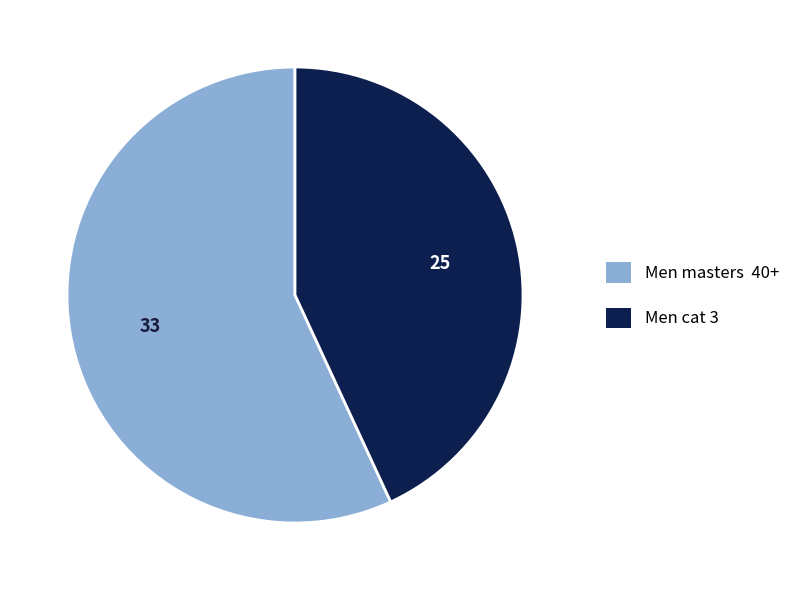

Approximately how many times larger is the value at Men masters 40+ compared to Men cat 3?

1.3